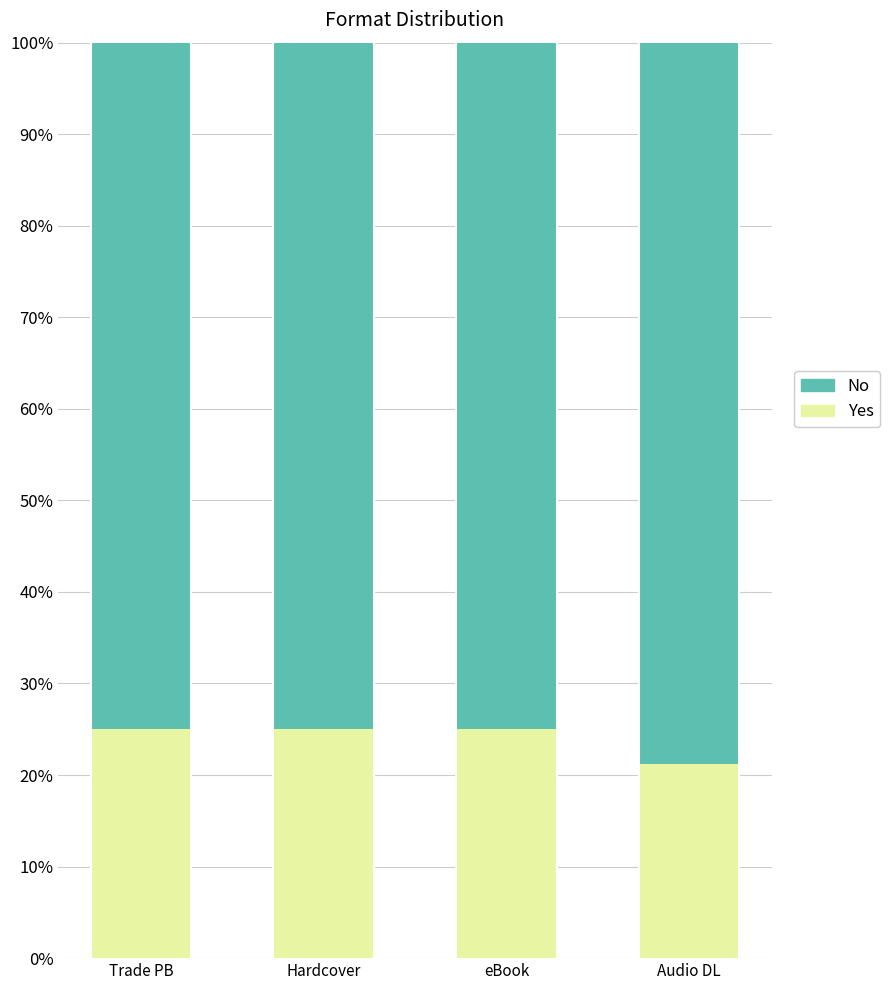

How many data points does each series have?

4